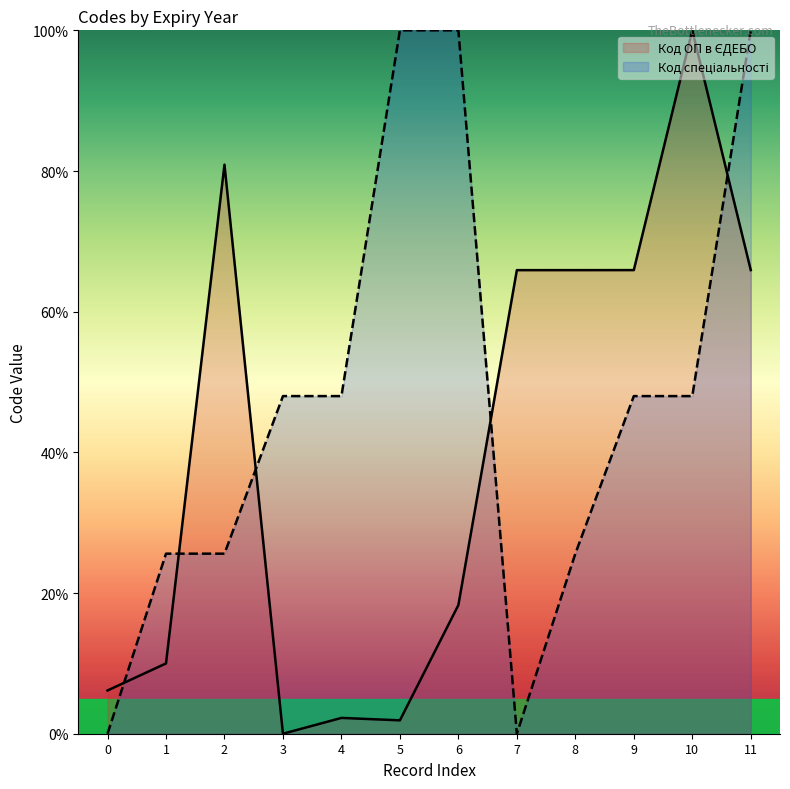

At which category is the sum across all series the highest?

11